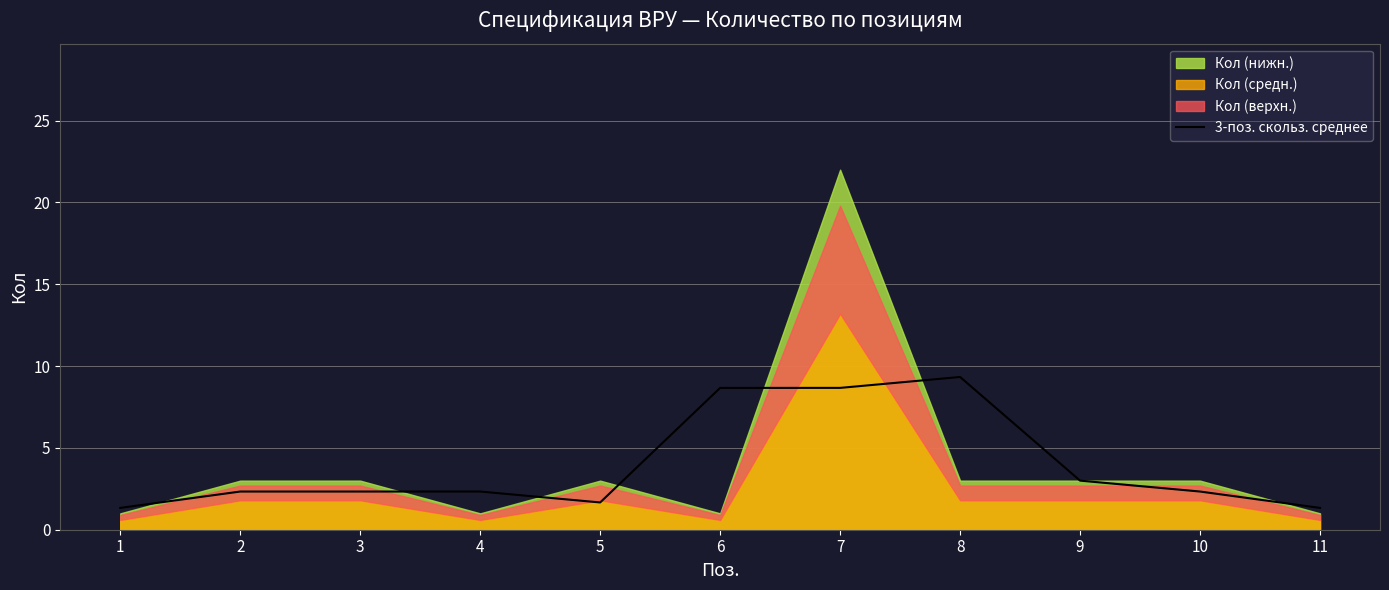

What is the lowest value of the 3-поз. скольз. среднее series?

1.3